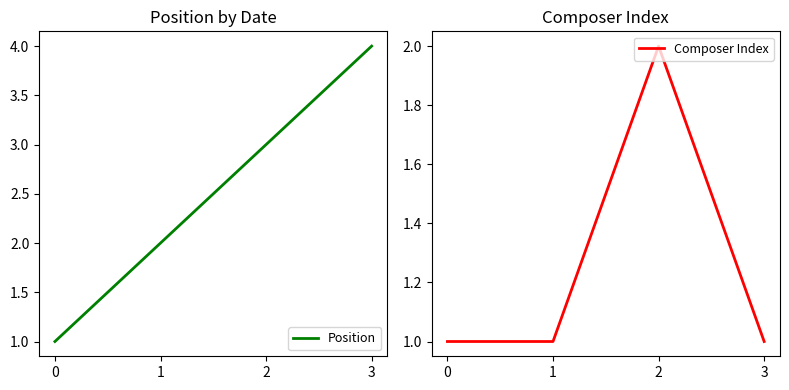

Is the value of Composer Index at 0 greater than the value of Position at 2?

No